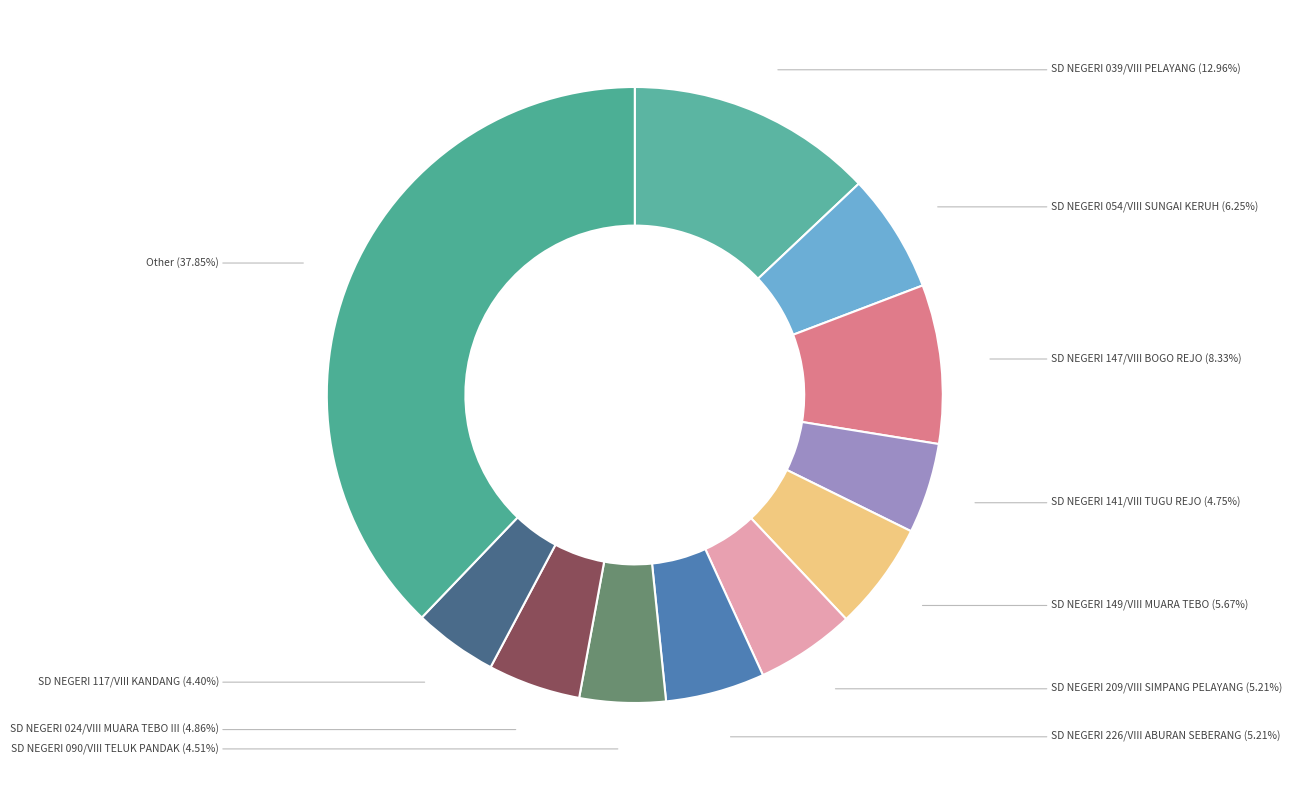

How many segments does this pie chart have?

11